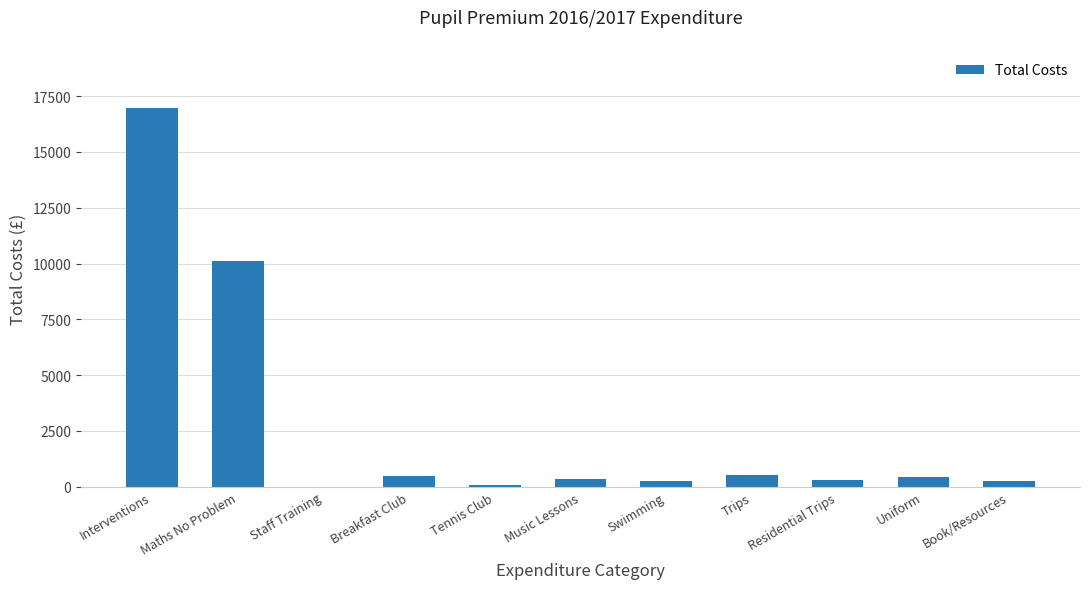

True or false: the data shows 250 at Book/Resources.

True